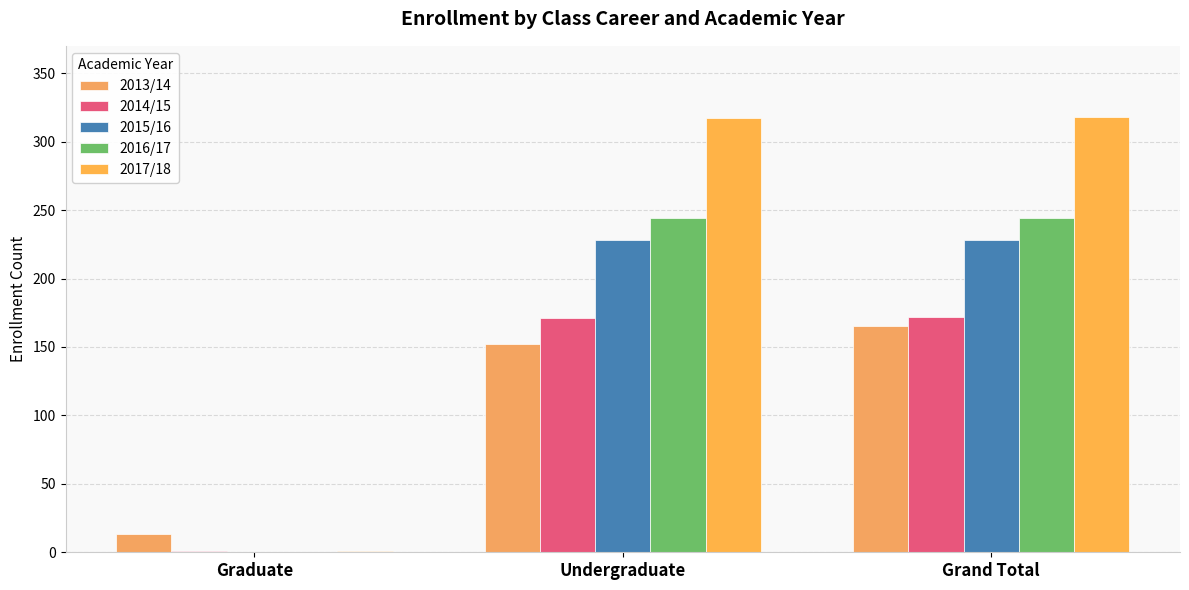

Are the bars grouped side by side (vs. stacked)?

Yes